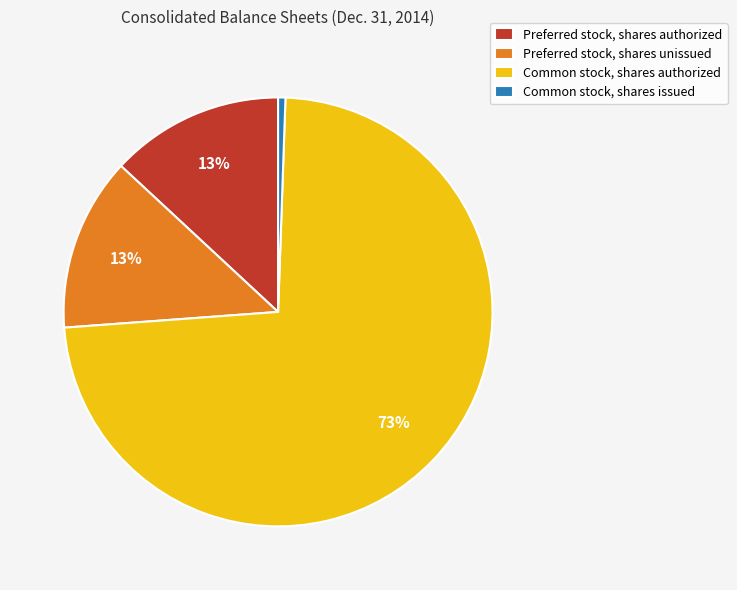

To the nearest percent, what is the average slice percentage?

25%